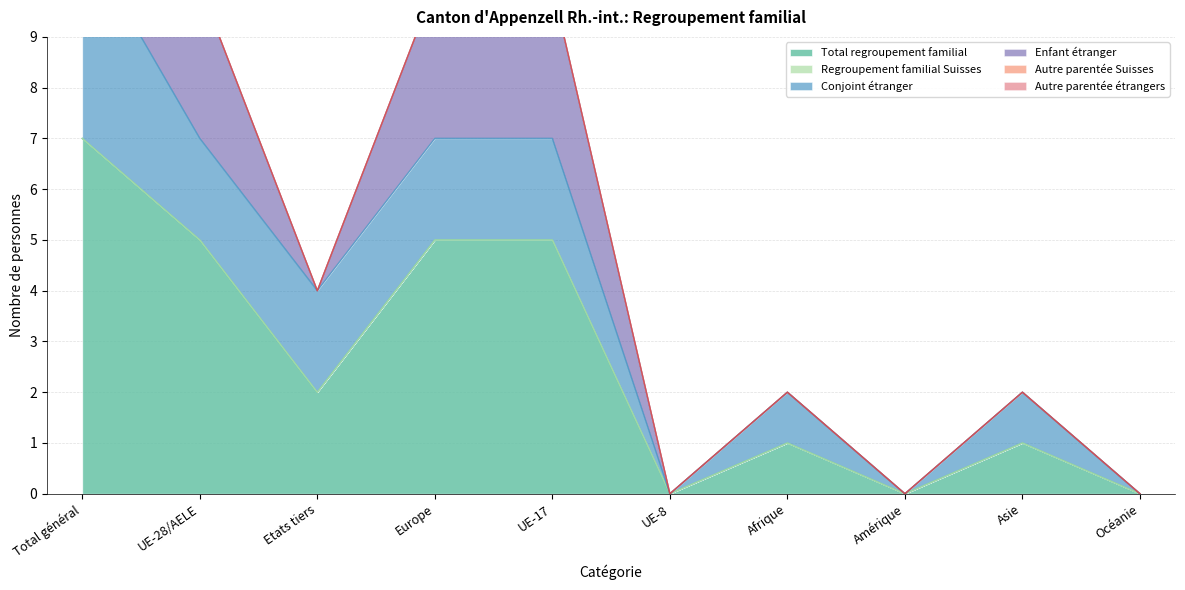

Reading left to right, what are all the values shown in this chart?

Total regroupement familial: Total général=7	UE-28/AELE=5	Etats tiers=2	Europe=5	UE-17=5	UE-8=0	Afrique=1	Amérique=0	Asie=1	Océanie=0
Regroupement familial Suisses: Total général=0	UE-28/AELE=0	Etats tiers=0	Europe=0	UE-17=0	UE-8=0	Afrique=0	Amérique=0	Asie=0	Océanie=0
Conjoint étranger: Total général=4	UE-28/AELE=2	Etats tiers=2	Europe=2	UE-17=2	UE-8=0	Afrique=1	Amérique=0	Asie=1	Océanie=0
Enfant étranger: Total général=3	UE-28/AELE=3	Etats tiers=0	Europe=3	UE-17=3	UE-8=0	Afrique=0	Amérique=0	Asie=0	Océanie=0
Autre parentée Suisses: Total général=0	UE-28/AELE=0	Etats tiers=0	Europe=0	UE-17=0	UE-8=0	Afrique=0	Amérique=0	Asie=0	Océanie=0
Autre parentée étrangers: Total général=0	UE-28/AELE=0	Etats tiers=0	Europe=0	UE-17=0	UE-8=0	Afrique=0	Amérique=0	Asie=0	Océanie=0